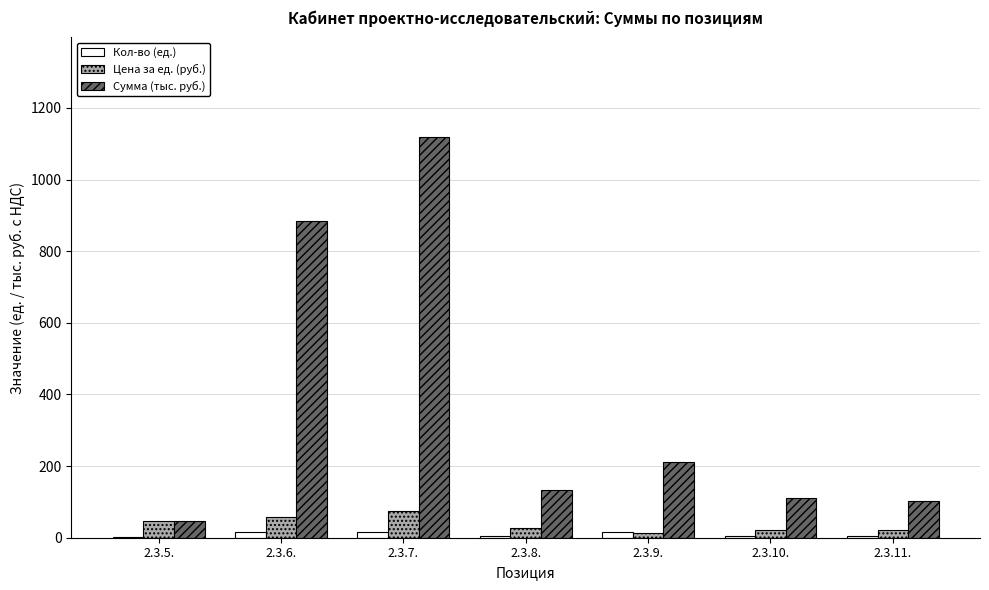

The value of Сумма (тыс. руб.) at 2.3.11. is 101.5. True or false?

True